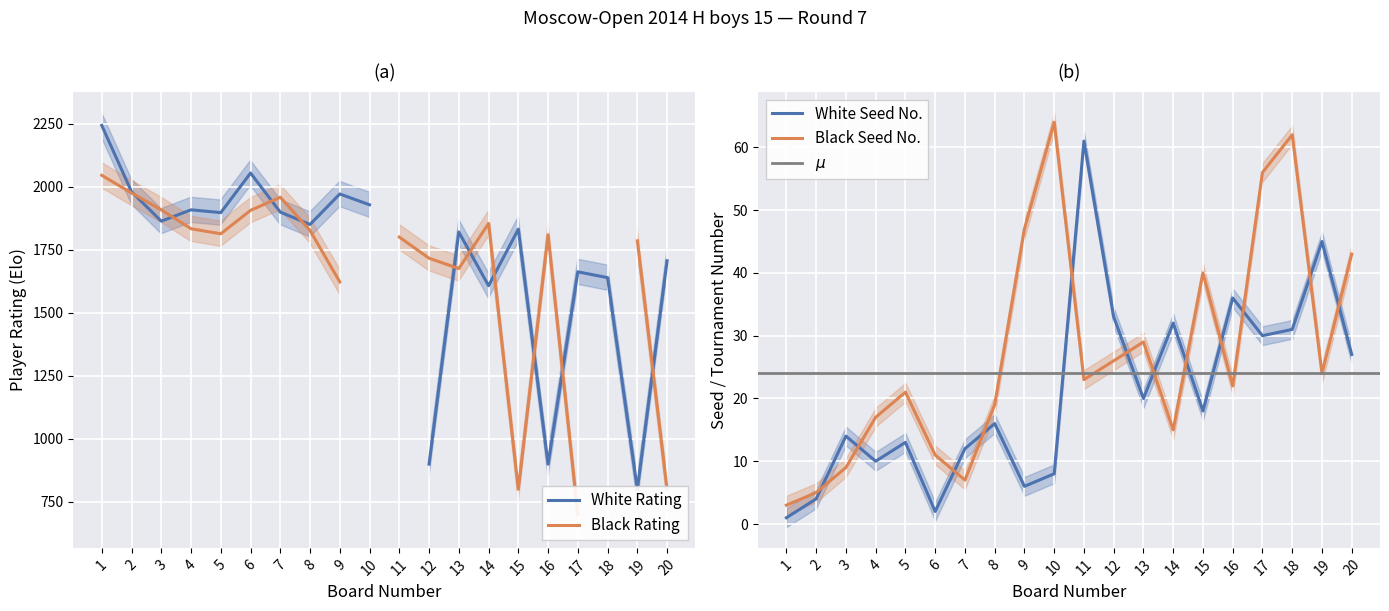

What is the lowest value of the White Number series?

1